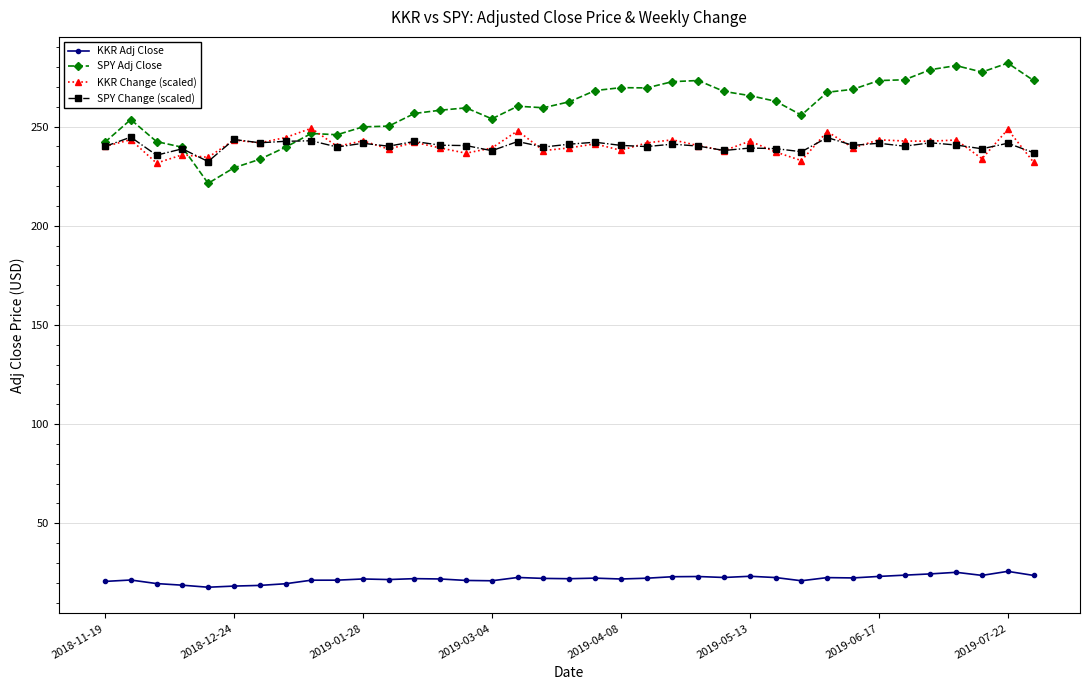

True or false: SPY Change (scaled) and KKR Adj Close intersect in this chart.

False